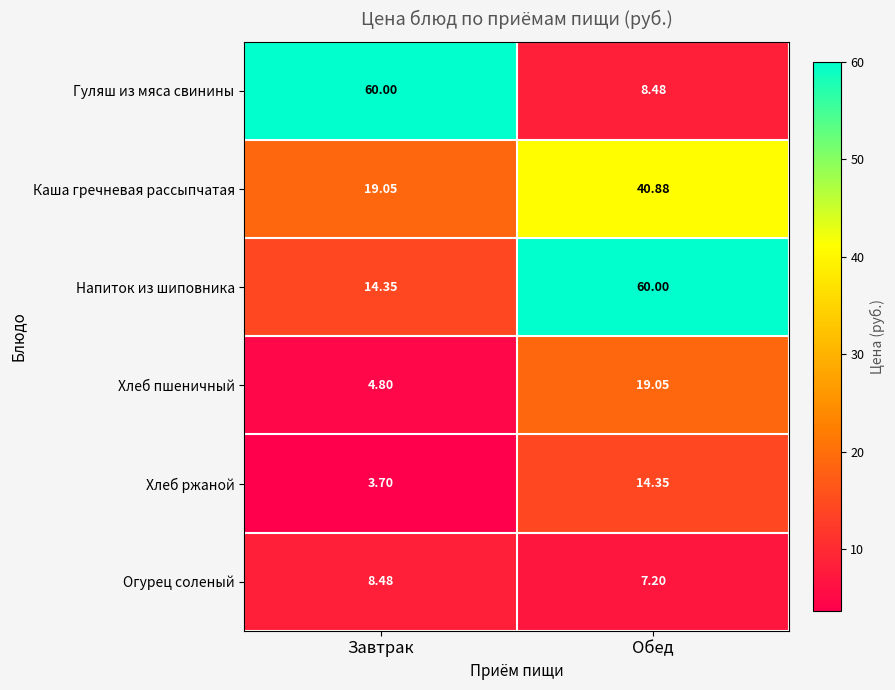

List the labels in order of Хлеб пшеничный value, smallest first.

Завтрак, Обед